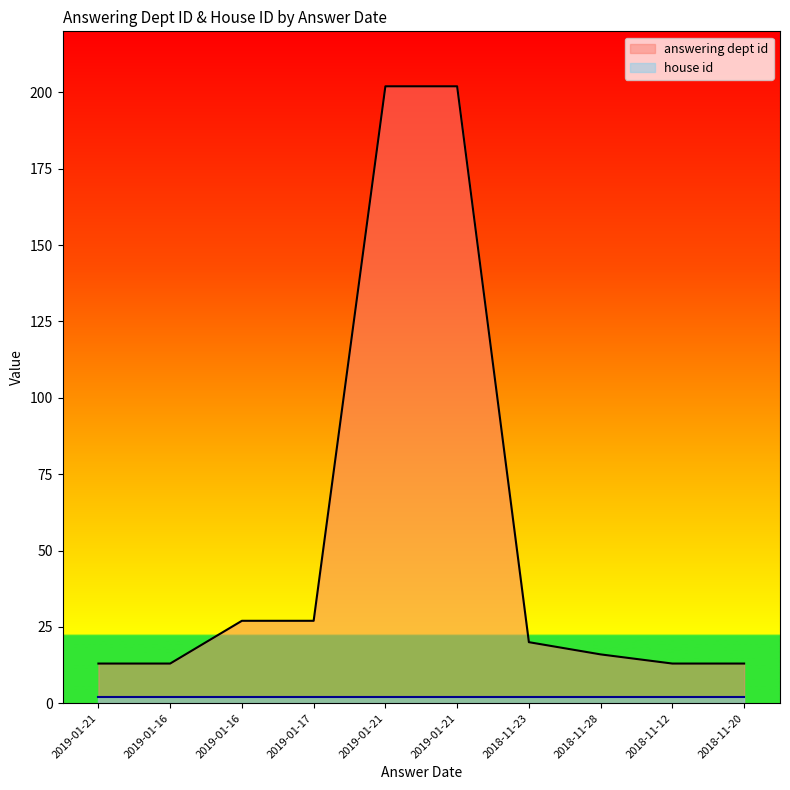

The value at 2018-11-28 is 24. True or false?

False